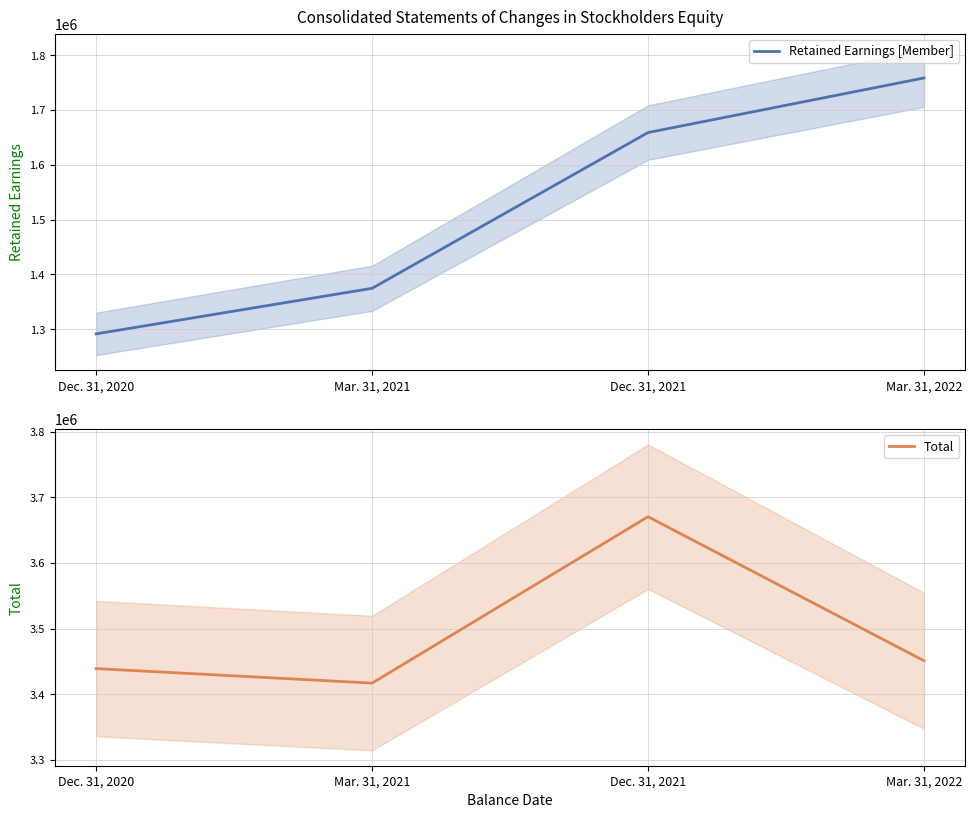

What is the label of the 3rd point from the right?

Mar. 31, 2021